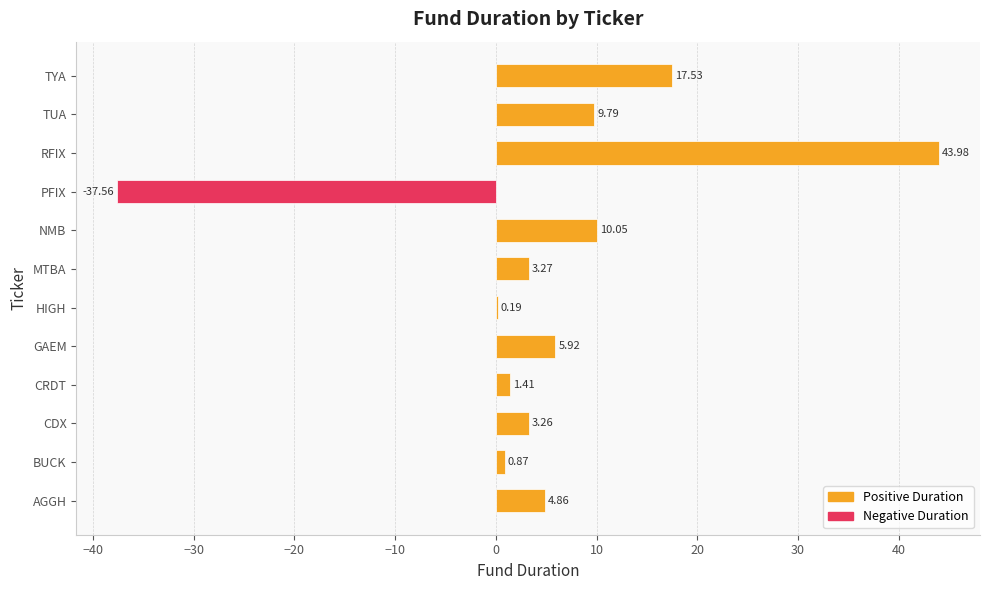

At which category does the chart reach its peak across all series?

RFIX